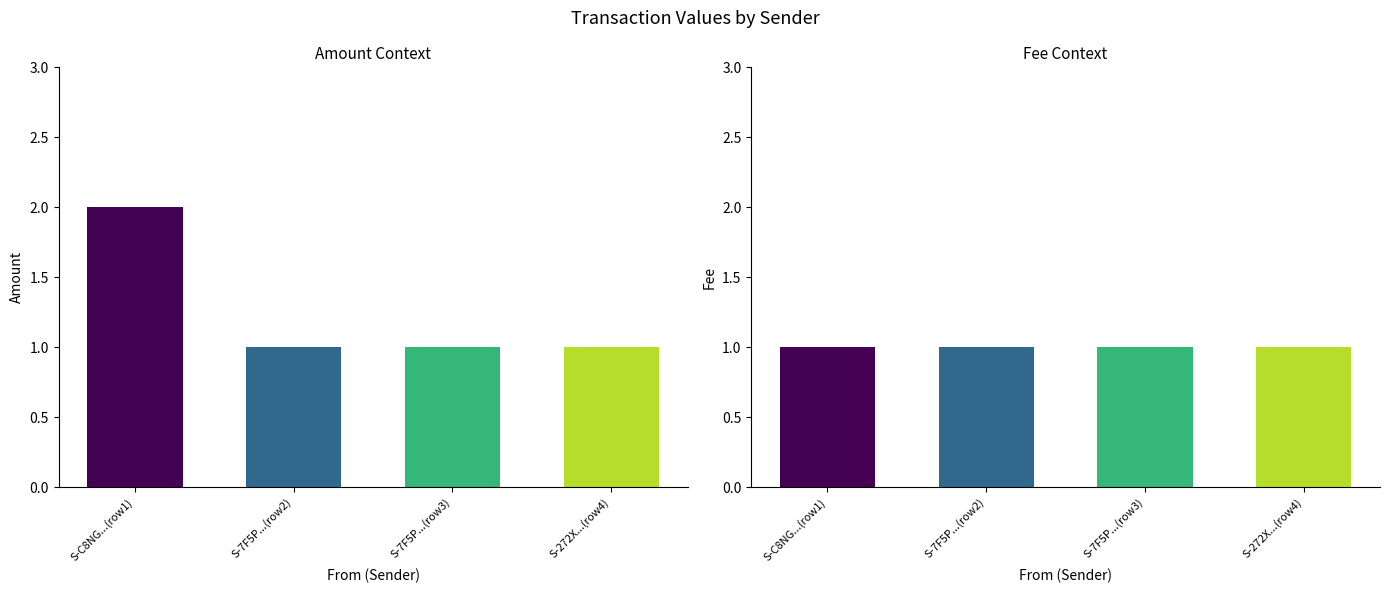

The value of Fee at S-C8NG-GKAD-B5D2-5TN9B is 1. True or false?

False